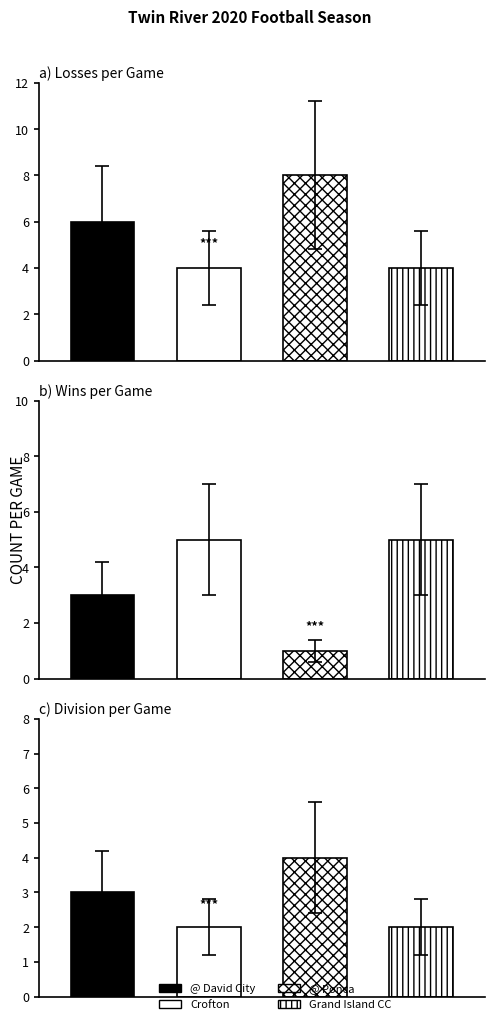

Reading left to right, extract all data points from this chart.

Losses: 08/28/20=6	09/04/20=4	09/18/20=8	10/16/20=4
Wins: 08/28/20=3	09/04/20=5	09/18/20=1	10/16/20=5
Division: 08/28/20=3	09/04/20=2	09/18/20=4	10/16/20=2